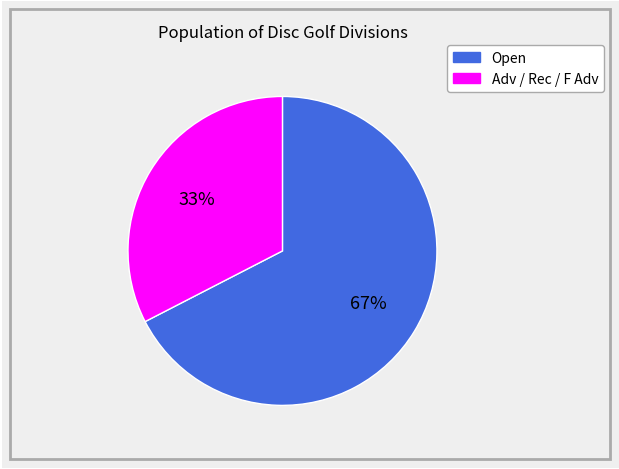

Does any single category account for the majority?

Yes